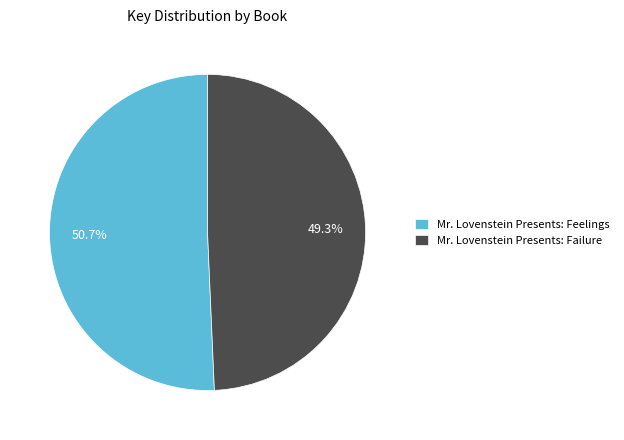

Is Mr. Lovenstein Presents: Feelings the majority of the pie?

Yes